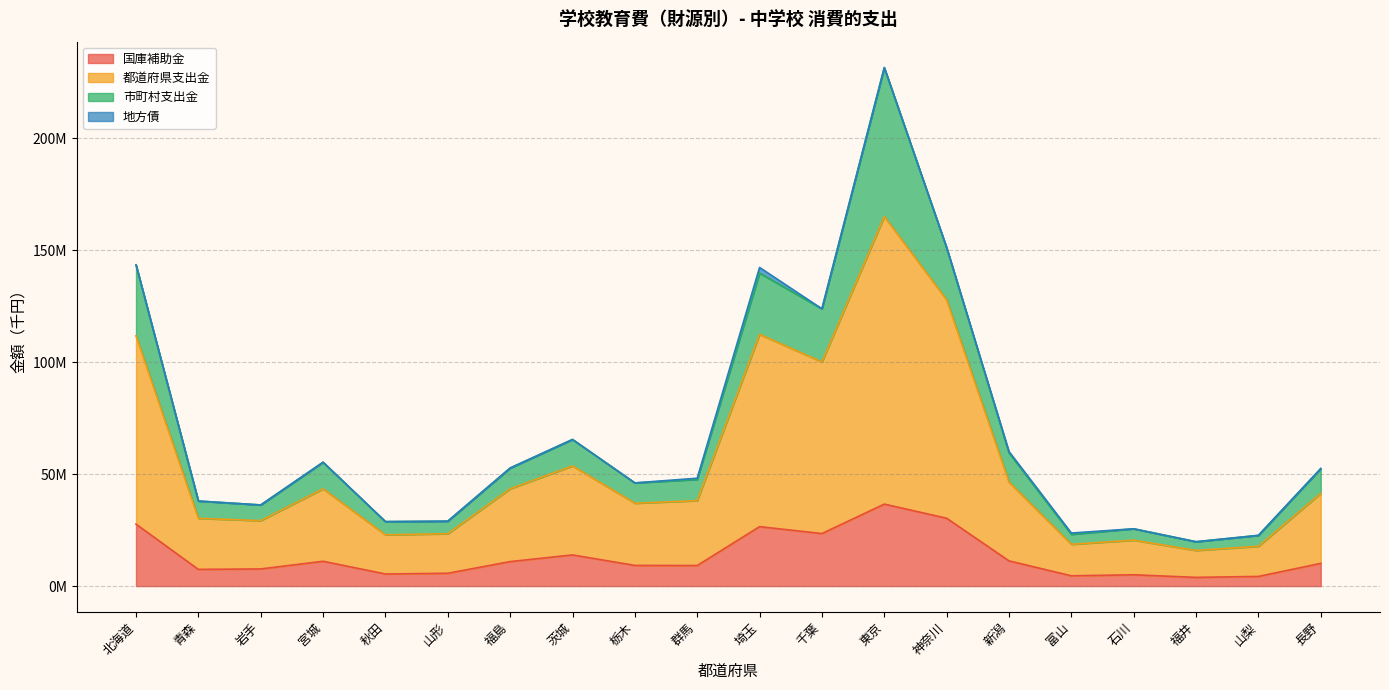

Does the chart have visible grid lines?

Yes